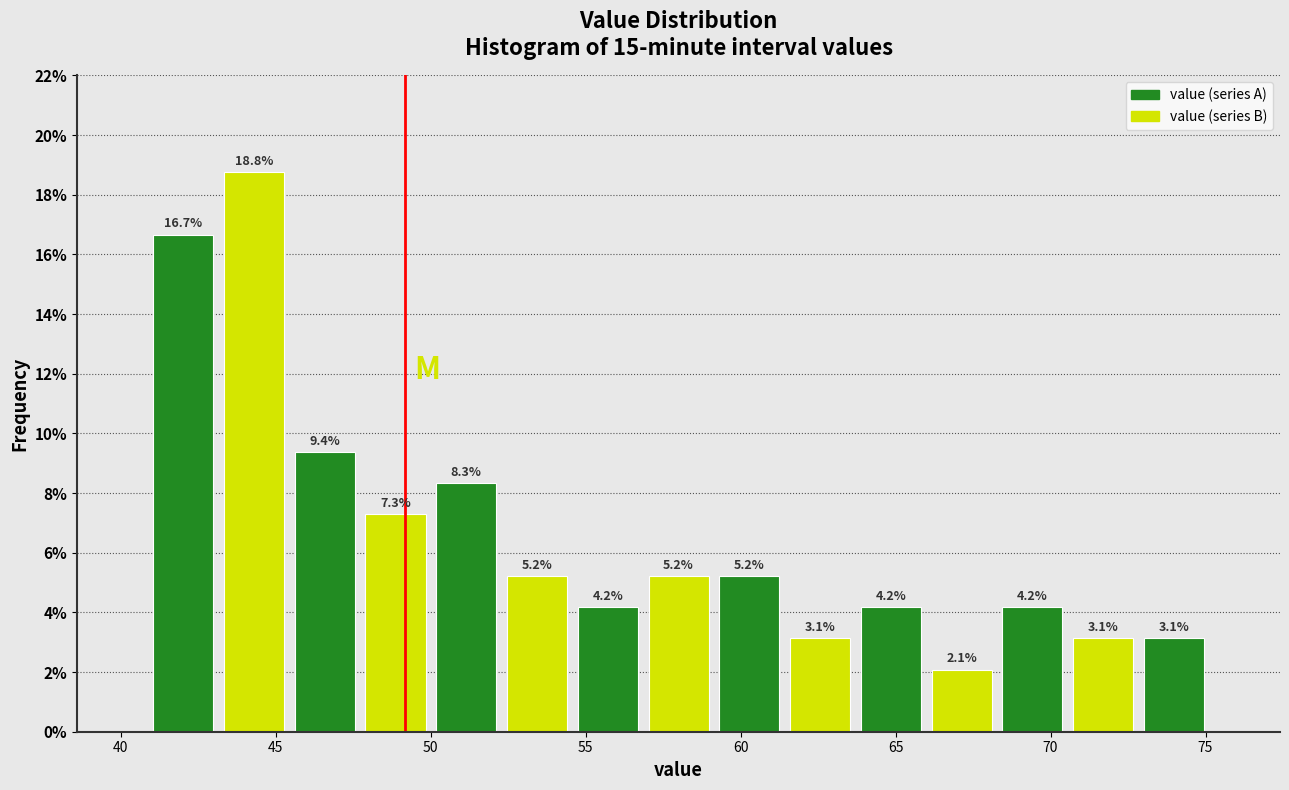

Over which range of the x-axis is the bar tallest?

43.0 to 45.5